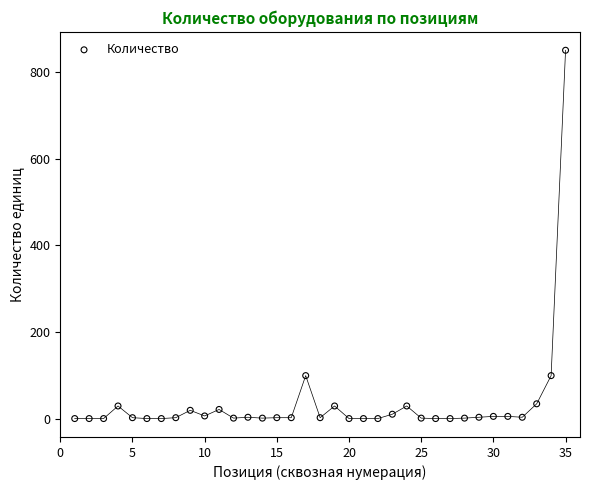

What is the range of Y values (max minus min)?

849